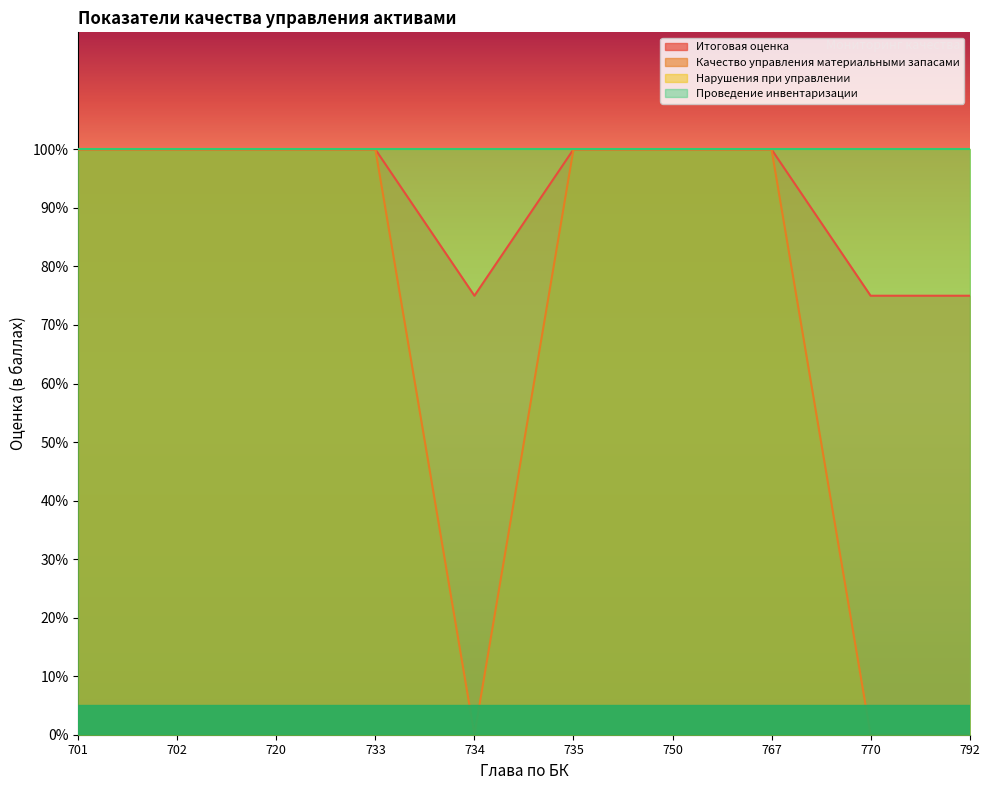

What is the sum of all Итоговая оценка values?

925